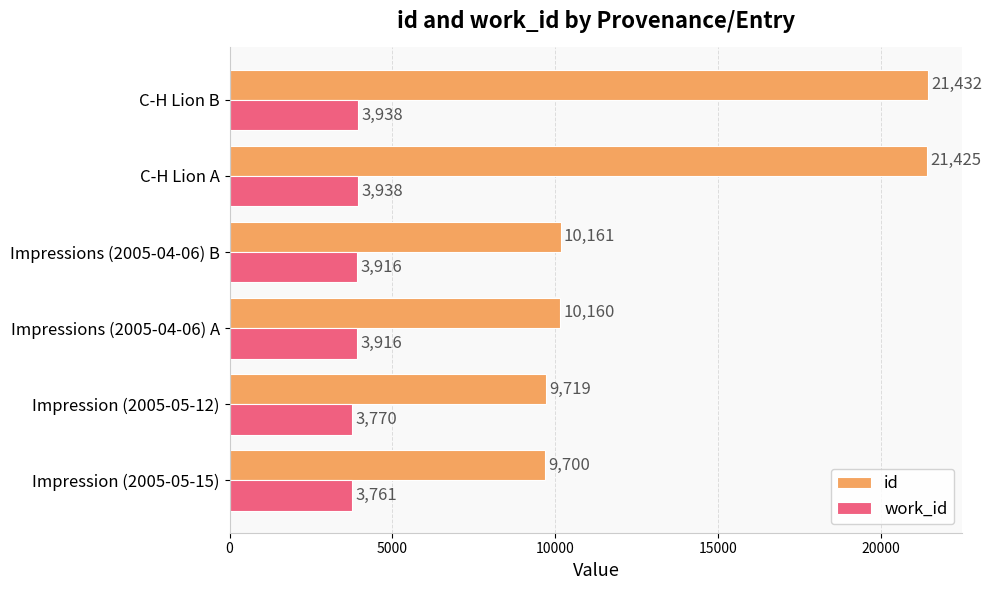

What is the minimum value shown in the chart?

3761